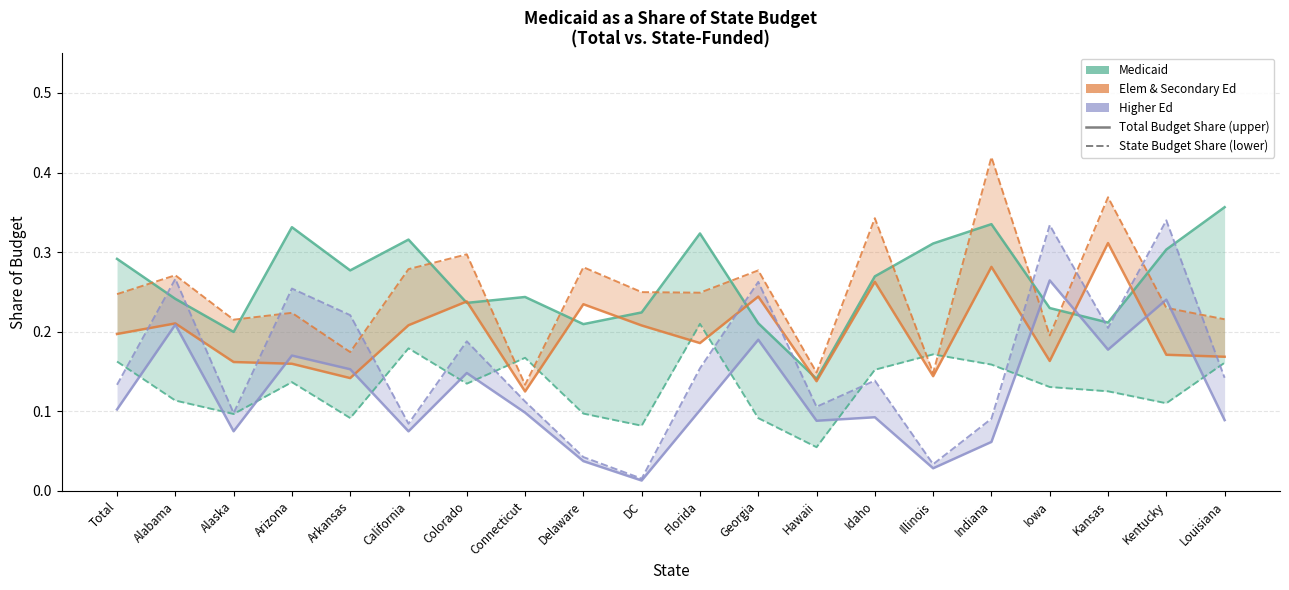

Between Total and Alabama, which series saw the biggest shift?

Higher Ed (State Budget Share)